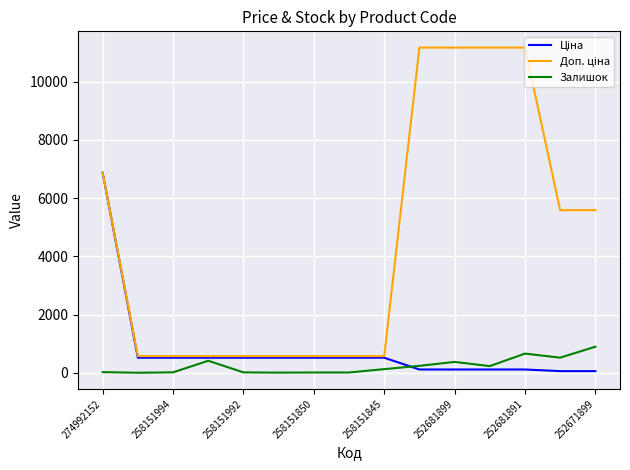

Which series has the largest range (max minus min)?

Доп. ціна